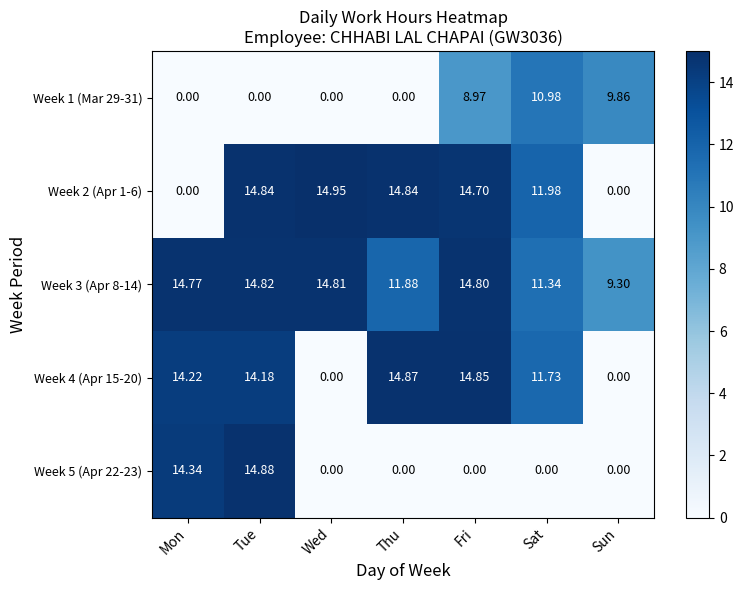

At which category is the sum across all series the highest?

Tue